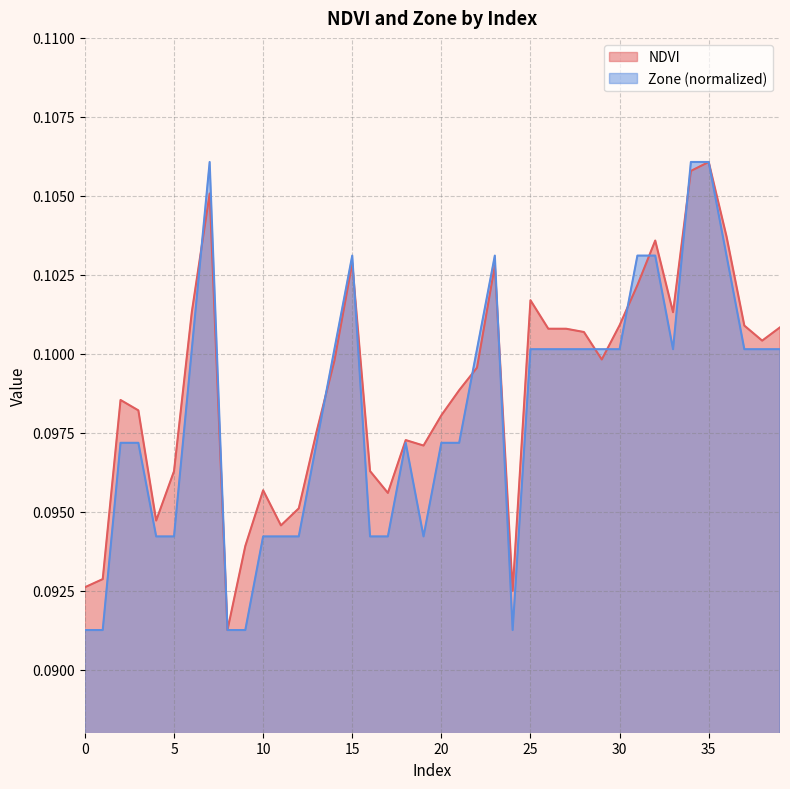

What is the value of the NDVI point at the 36th from the left?

0.1